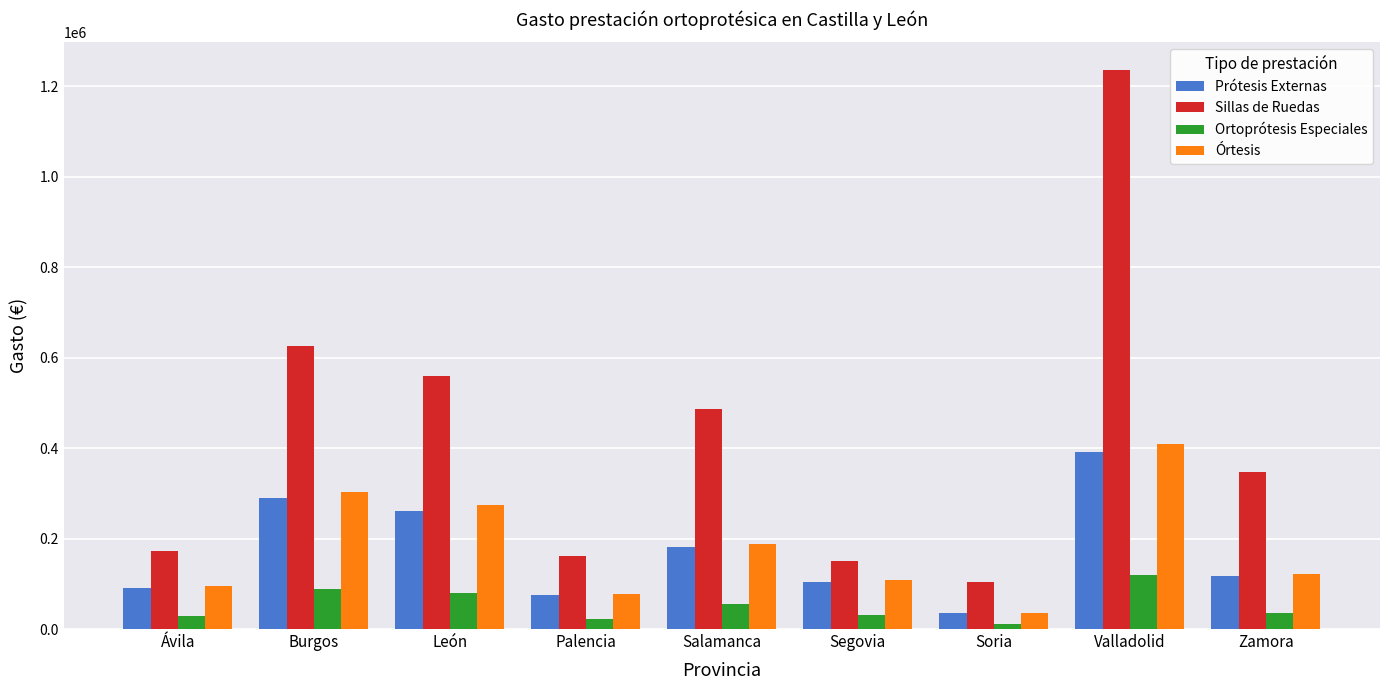

What is the lowest value of the Prótesis Externas series?

34486.0